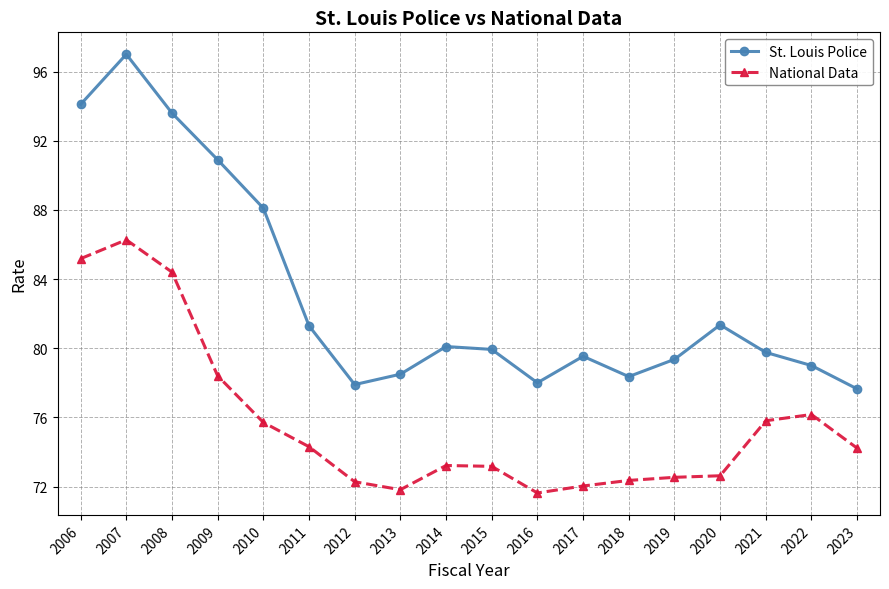

What is the difference between the maximum and minimum values in the National Data series?

14.6